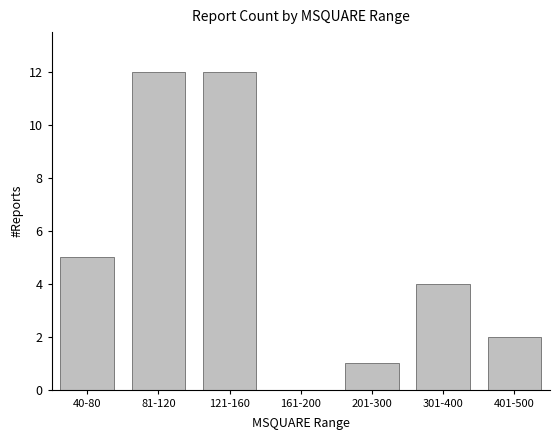

Is it true that the value at 40-80 is 3?

False